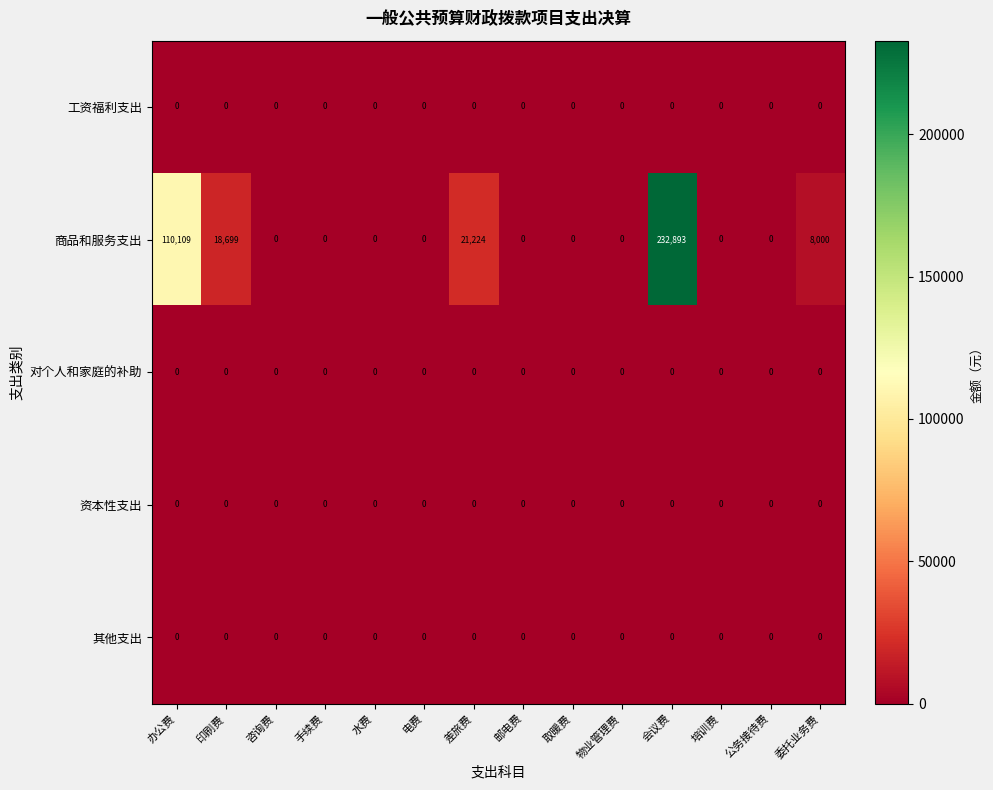

True or false: 工资福利支出 has a value of 0 at 手续费.

True